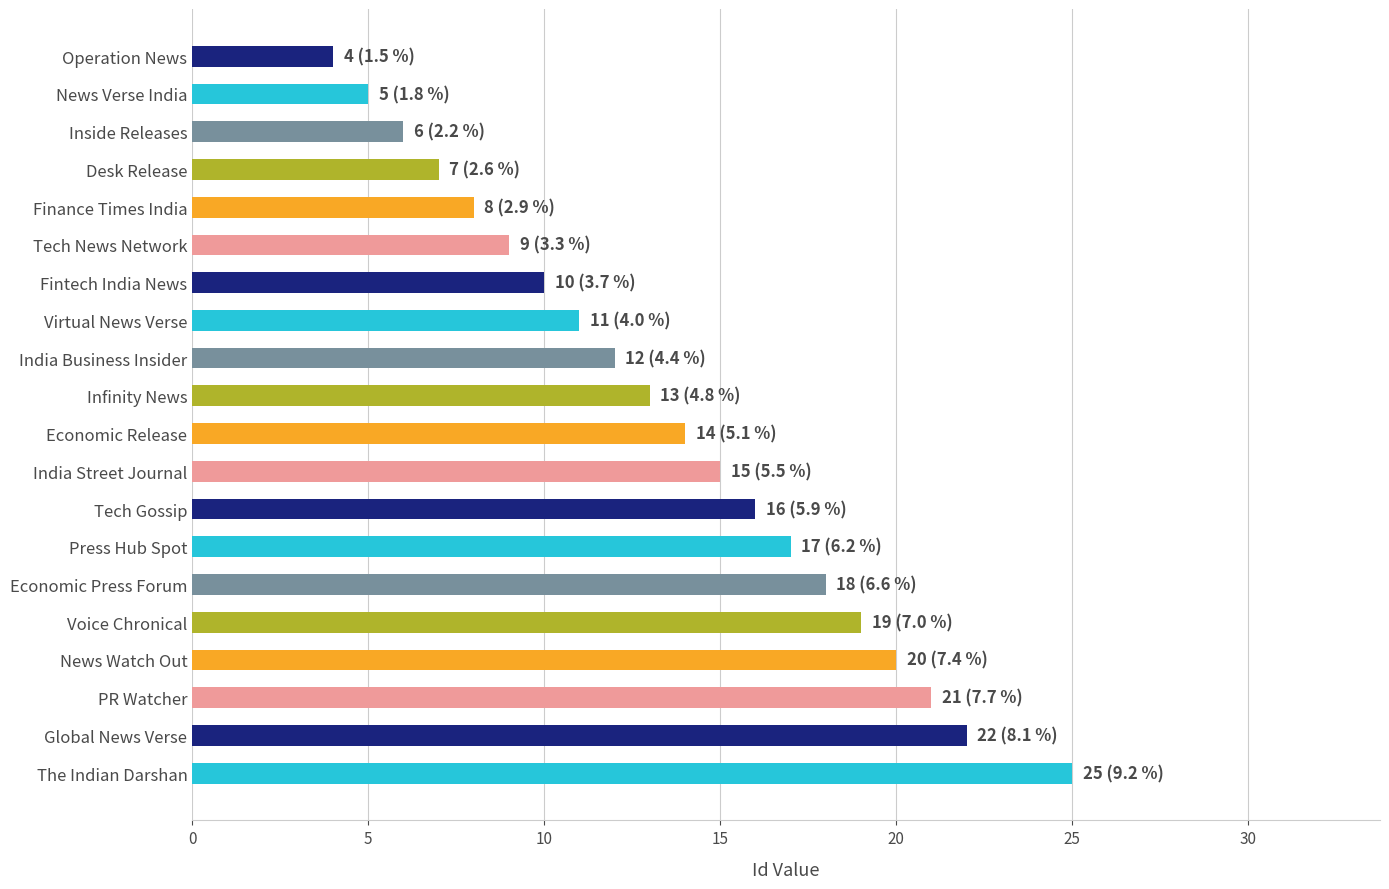

Which label corresponds to the smallest value in the chart?

Operation News